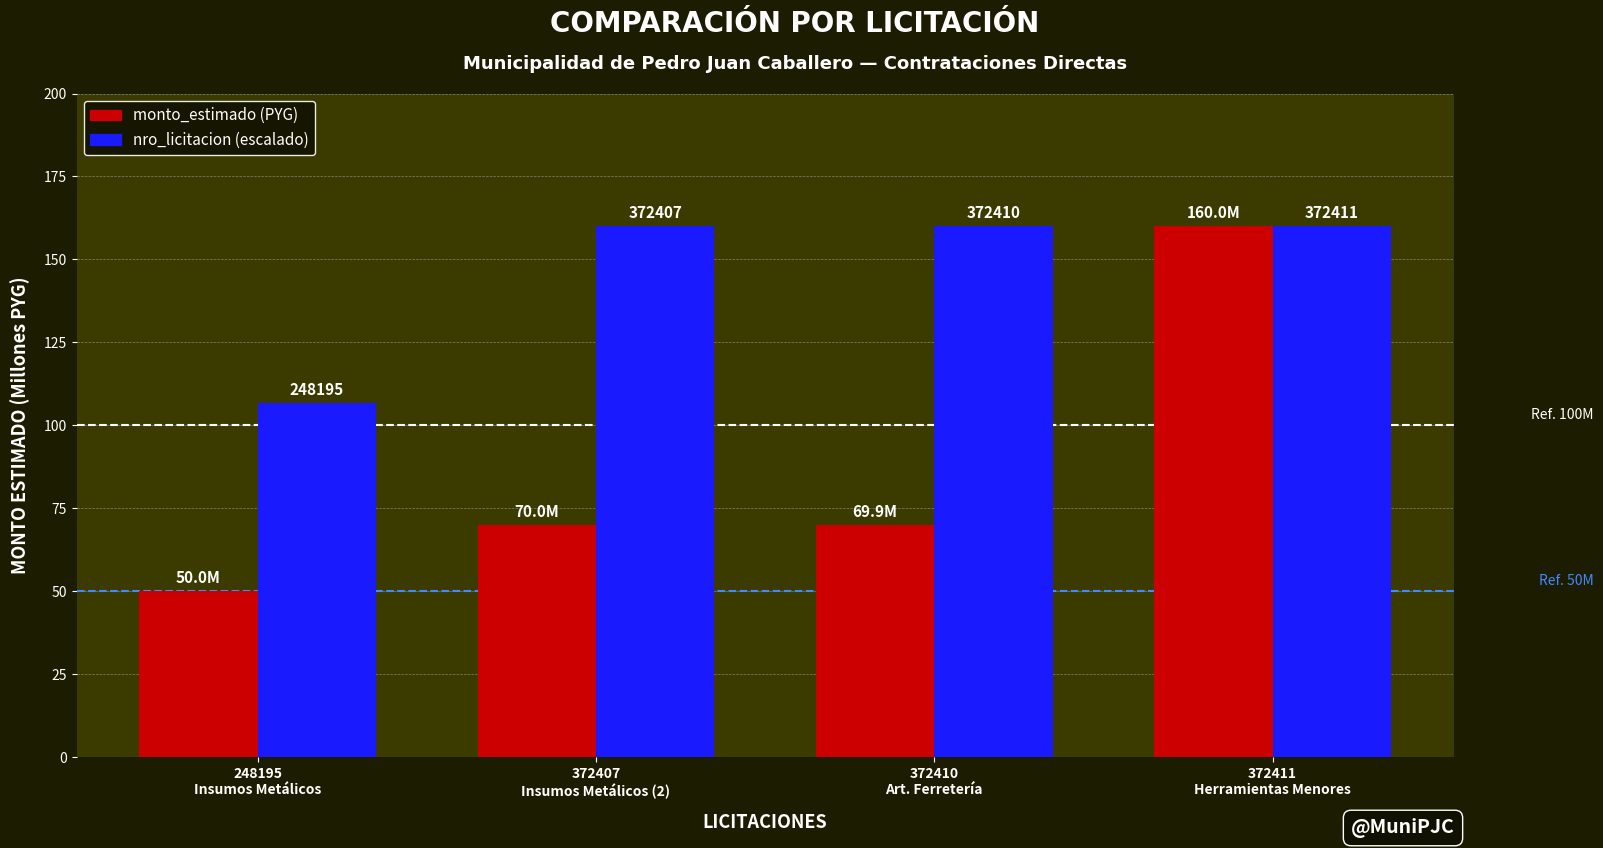

What are all the series names shown in the legend?

monto_estimado (PYG), nro_licitacion (escalado)